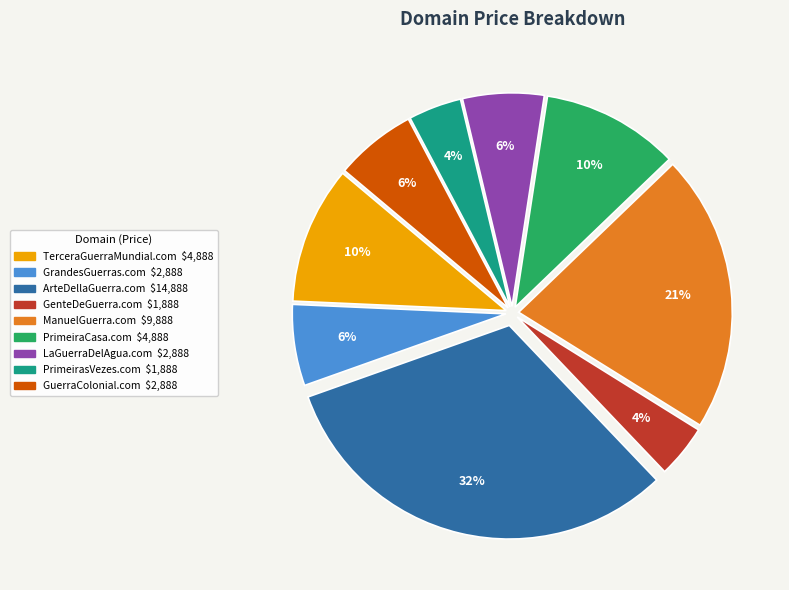

The PrimeiraCasa.com slice represents 22% of the pie. True or false?

False